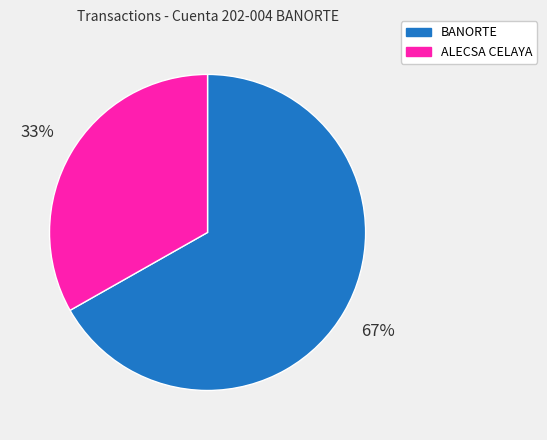

Is the sum of BANORTE and ALECSA CELAYA greater than half?

Yes